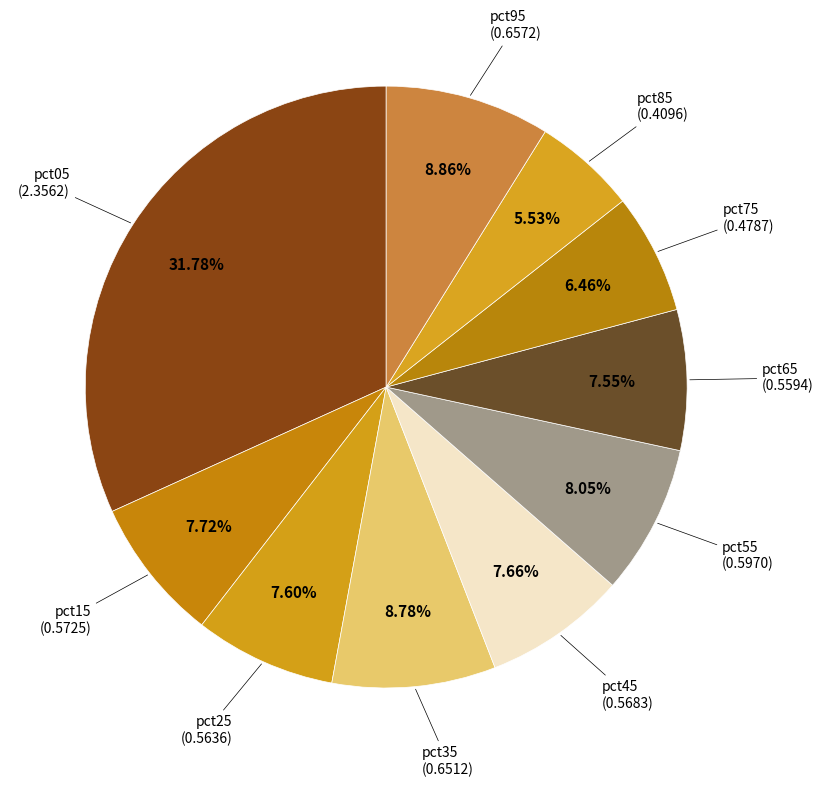

Does pct25 account for over 50% of the chart?

No